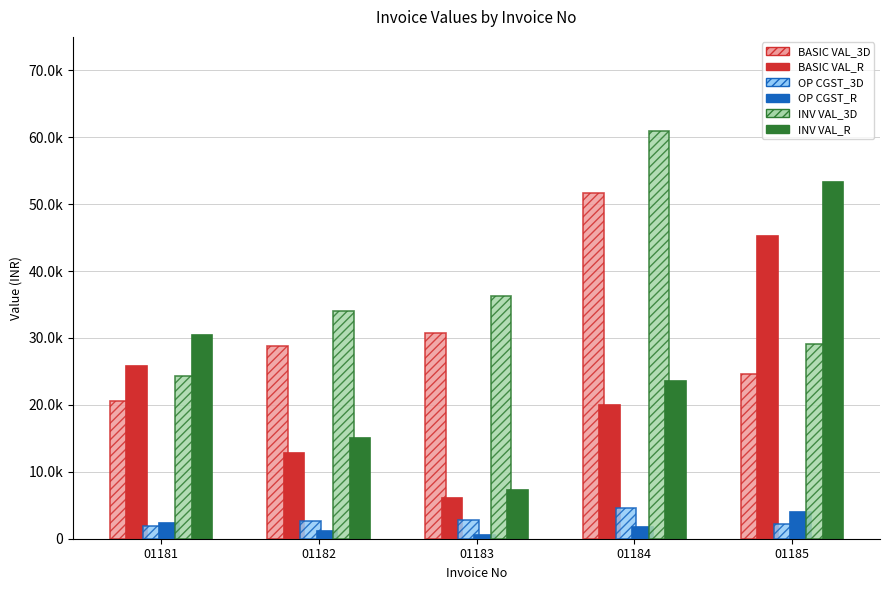

At which label does OP CGST_R reach its minimum?

01183